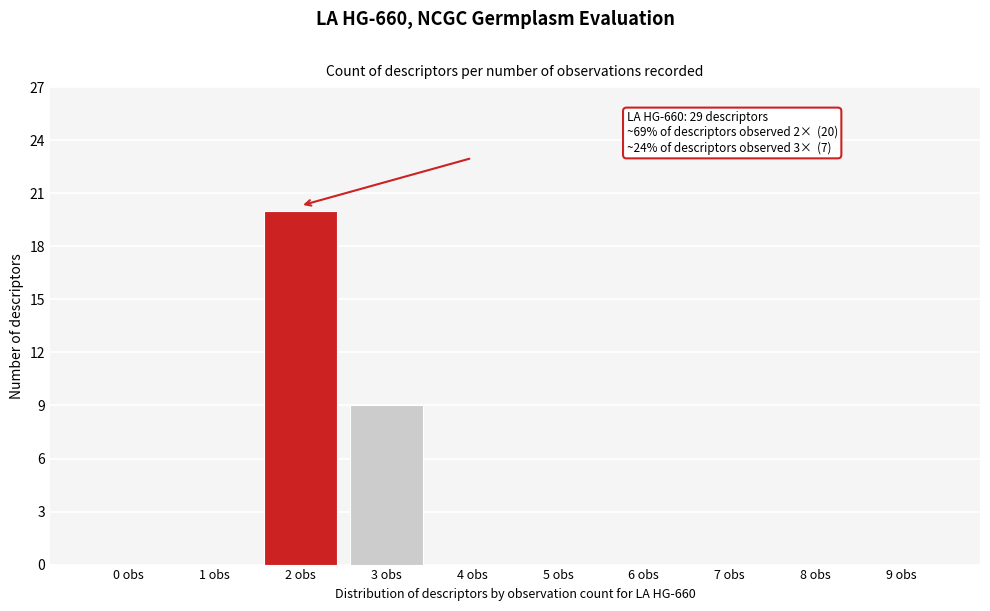

Reading left to right, what are all the values shown in this chart?

0 obs=0	1 obs=0	2 obs=20	3 obs=9	4 obs=0	5 obs=0	6 obs=0	7 obs=0	8 obs=0	9 obs=0